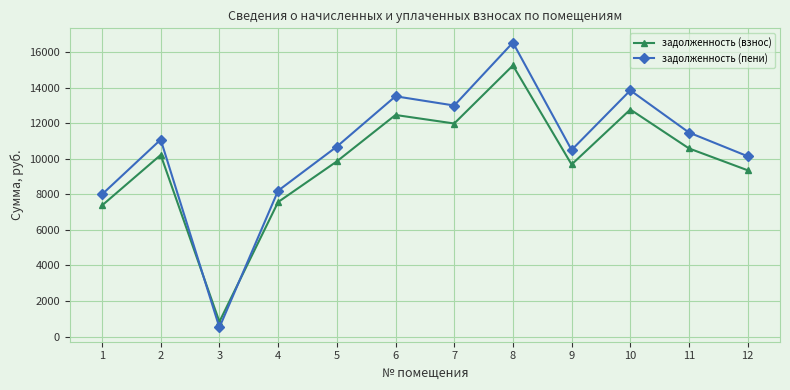

What is the greatest value displayed?

16531.1